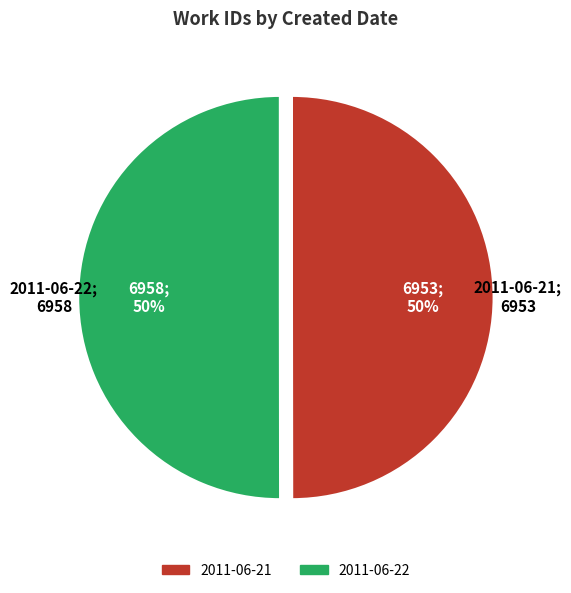

How many slices are in this pie chart?

2